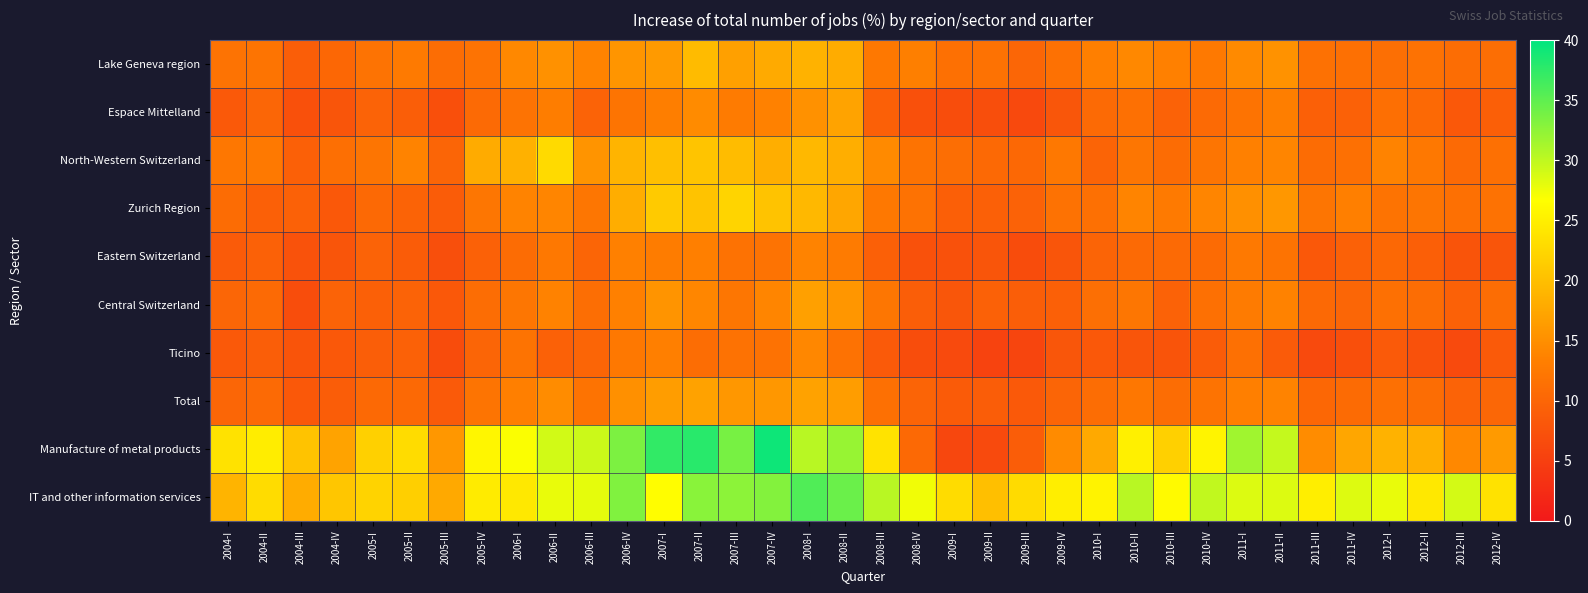

Rank the series by their maximum value, from lowest to highest.

Eastern Switzerland, Ticino, Central Switzerland, Total, Espace Mittelland, Lake Geneva region, Zurich Region, North-Western Switzerland, IT and other information services, Manufacture of metal products